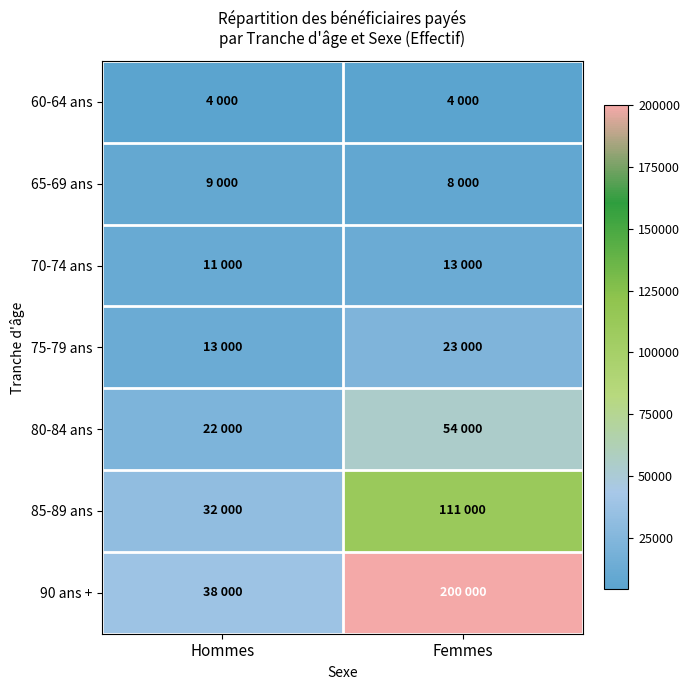

Reading right to left, what are all the values shown in this chart?

60-64 ans: Femmes=4000	Hommes=4000
65-69 ans: Femmes=8000	Hommes=9000
70-74 ans: Femmes=13000	Hommes=11000
75-79 ans: Femmes=23000	Hommes=13000
80-84 ans: Femmes=54000	Hommes=22000
85-89 ans: Femmes=111000	Hommes=32000
90 ans +: Femmes=200000	Hommes=38000